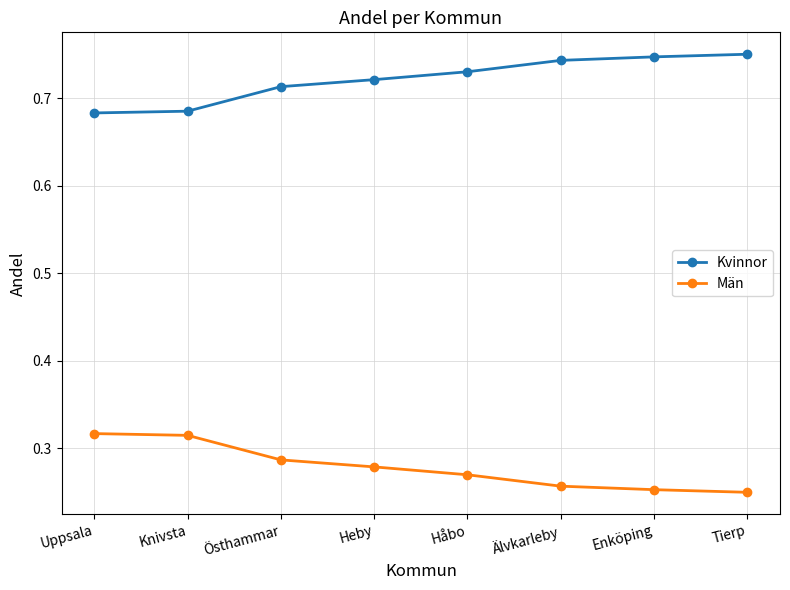

True or false: Män and Kvinnor intersect in this chart.

False